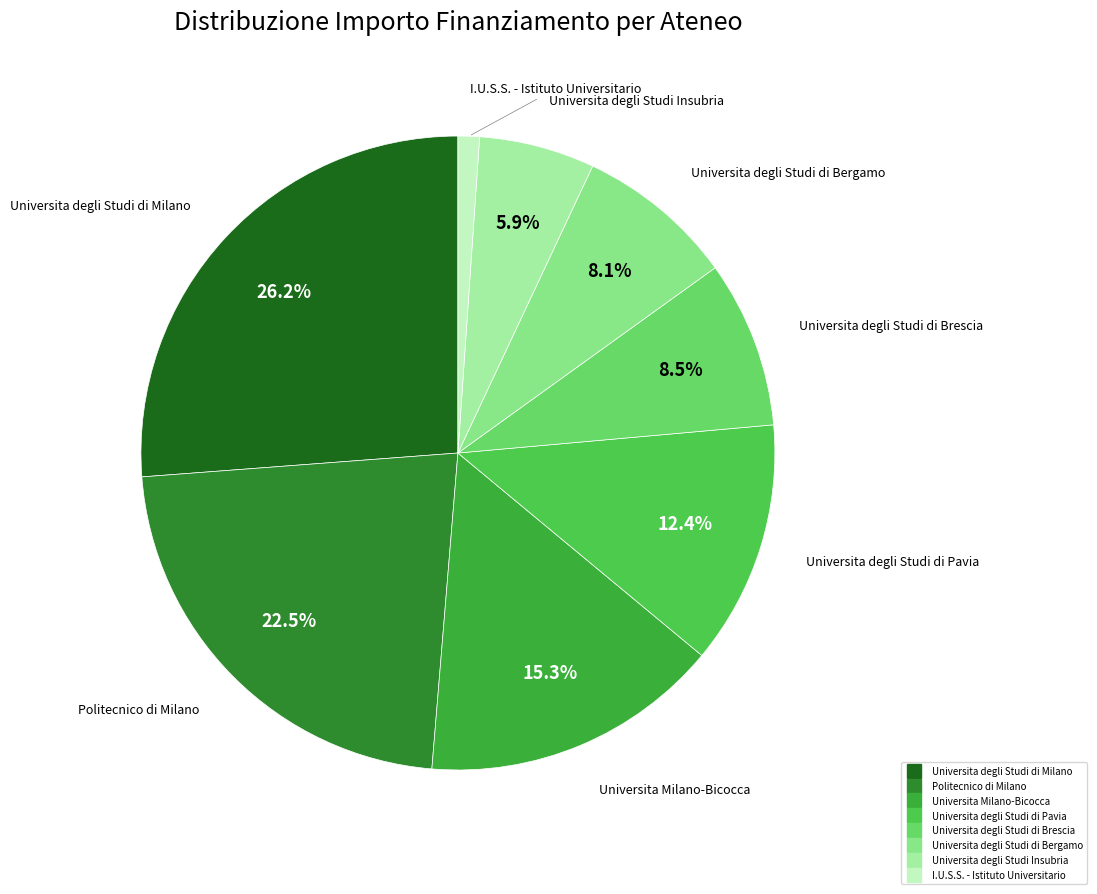

Which category has the biggest portion of the pie?

Universita degli Studi di Milano